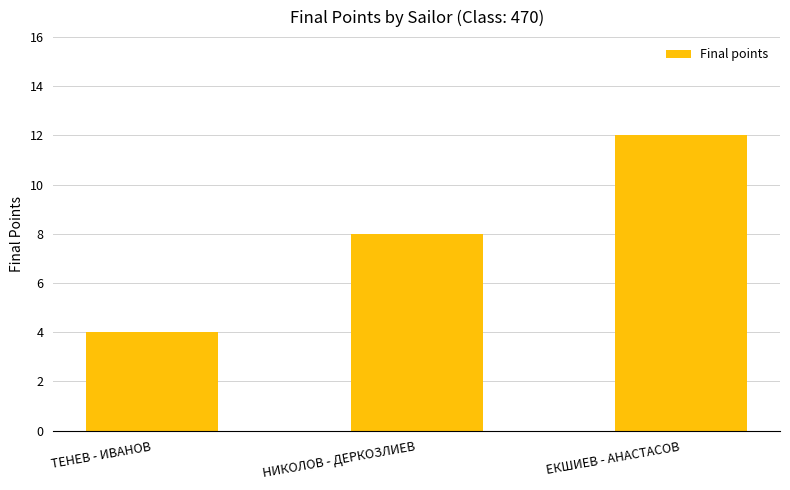

What is the label of the 1st bar from the left?

ТЕНЕВ - ИВАНОВ